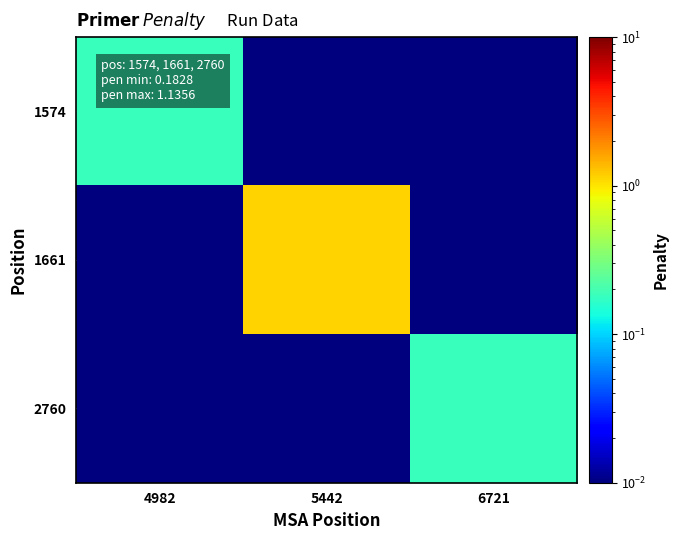

At which category is the sum across all series the highest?

5442